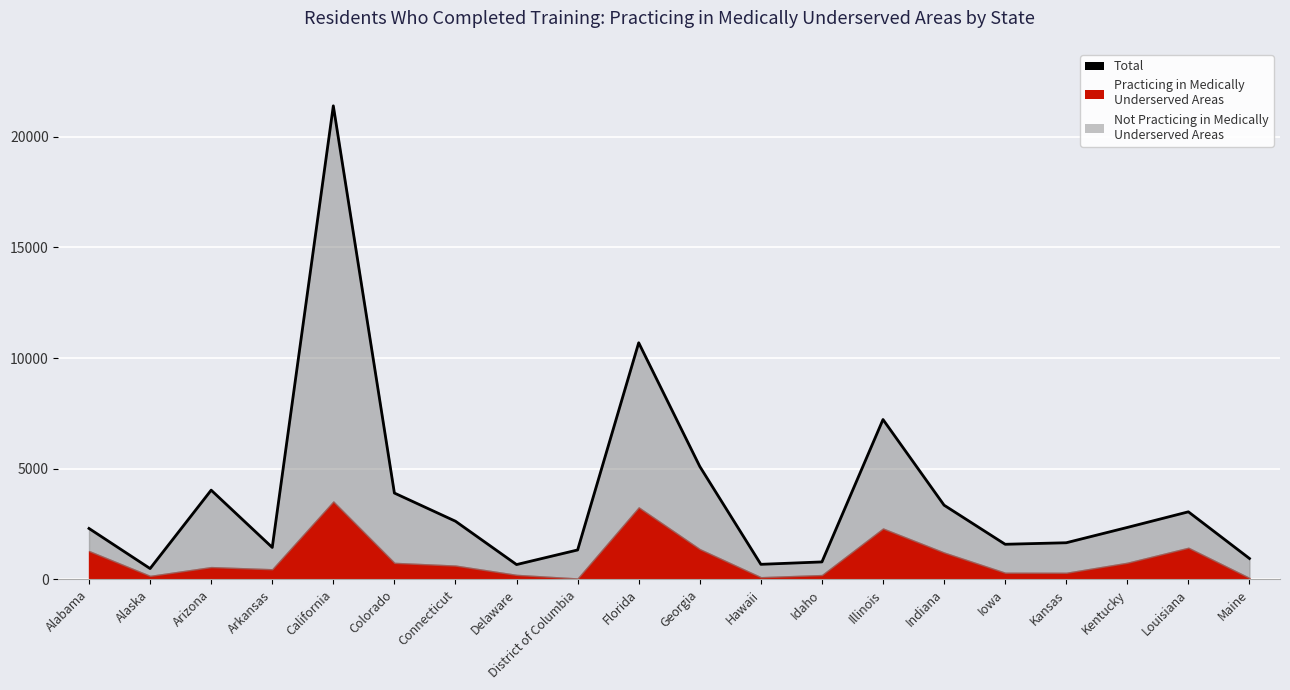

List the labels in order of value, smallest first.

Alaska, Delaware, Hawaii, Idaho, Maine, District of Columbia, Arkansas, Iowa, Kansas, Alabama, Kentucky, Connecticut, Louisiana, Indiana, Colorado, Arizona, Georgia, Illinois, Florida, California